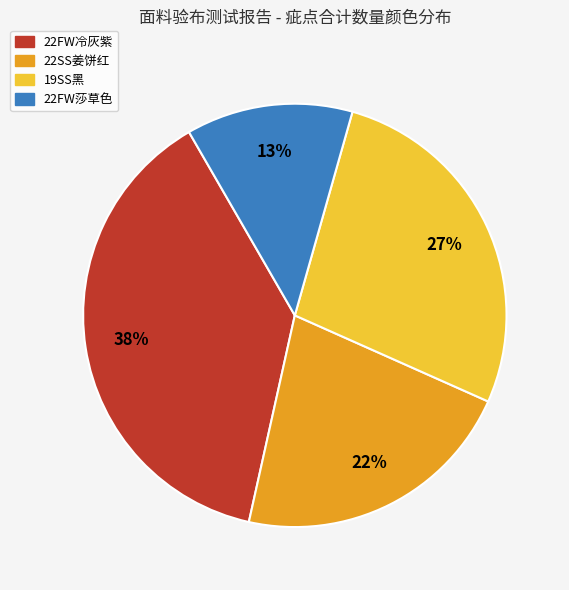

Is there any slice that represents more than half of the pie?

No